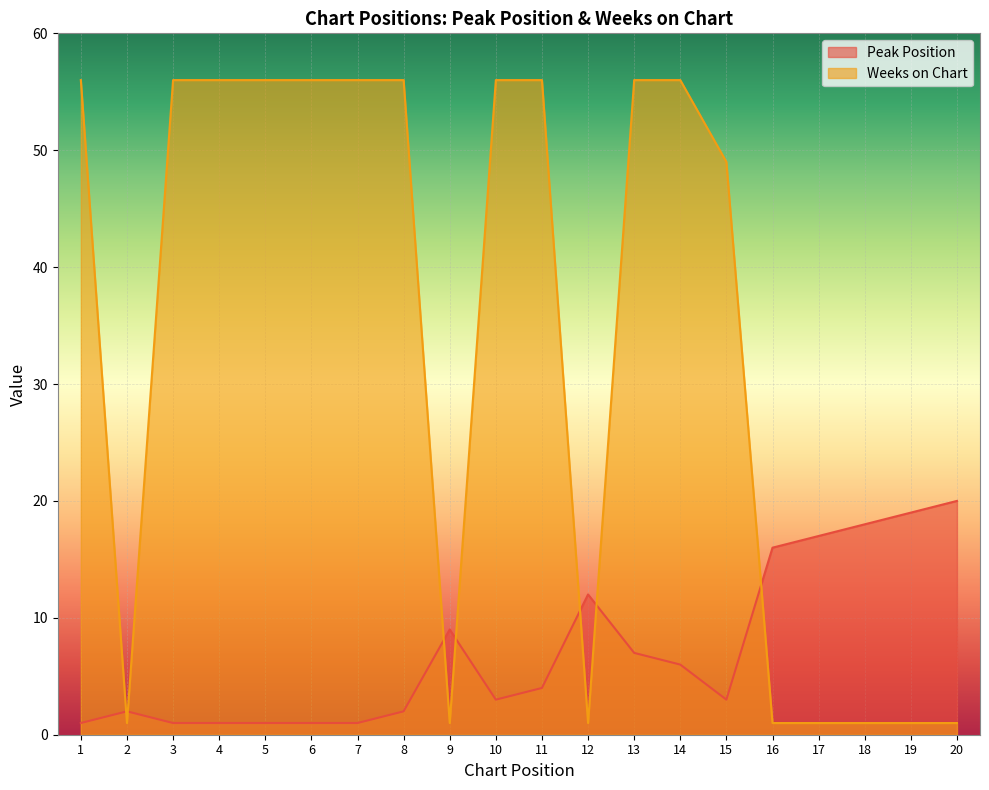

What is the sum of all Peak Position values?

144